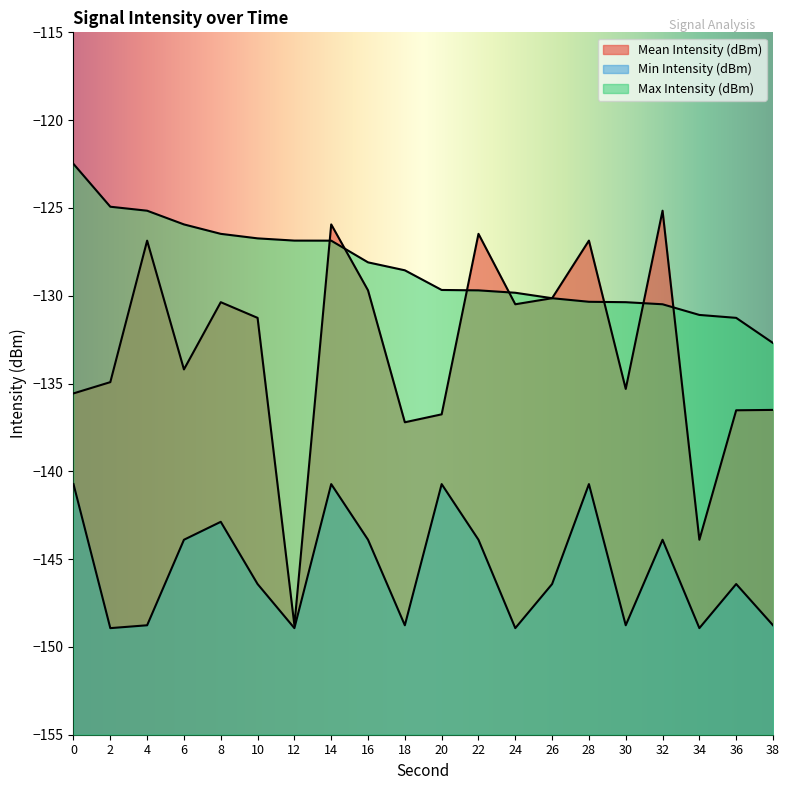

At which label does Min Intensity (dBm) reach its minimum?

2